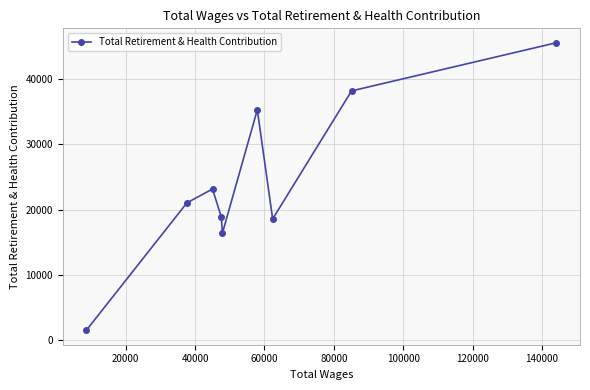

How many data points are less than 21037?

4